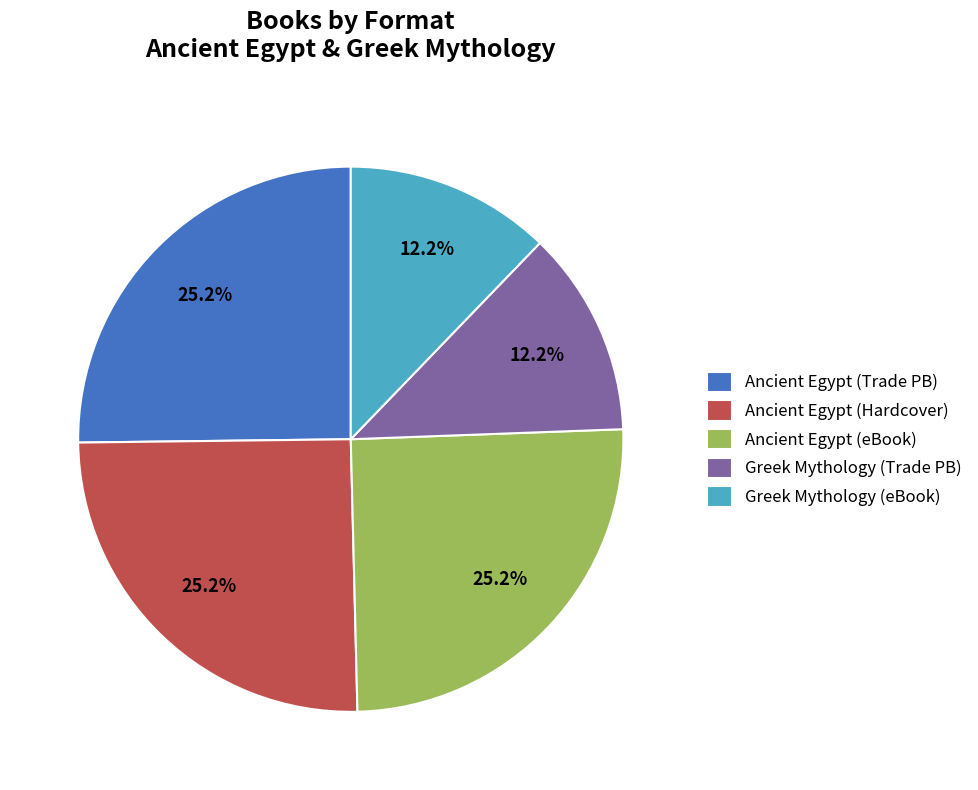

Does Ancient Egypt (Hardcover) account for over 50% of the chart?

No